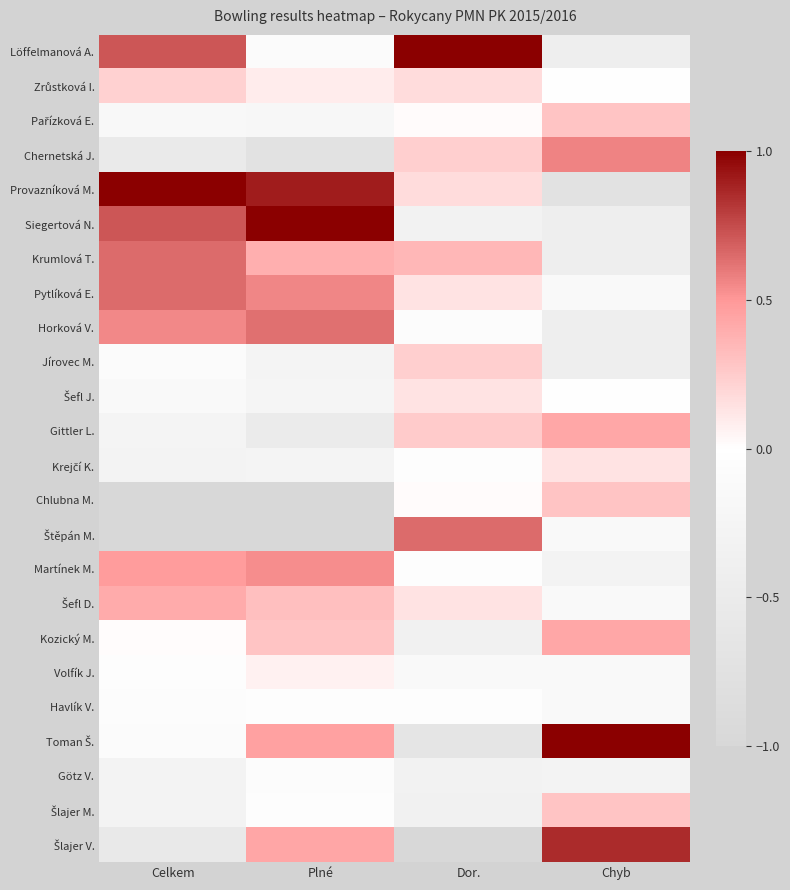

Which label corresponds to the smallest value in the chart?

Celkem